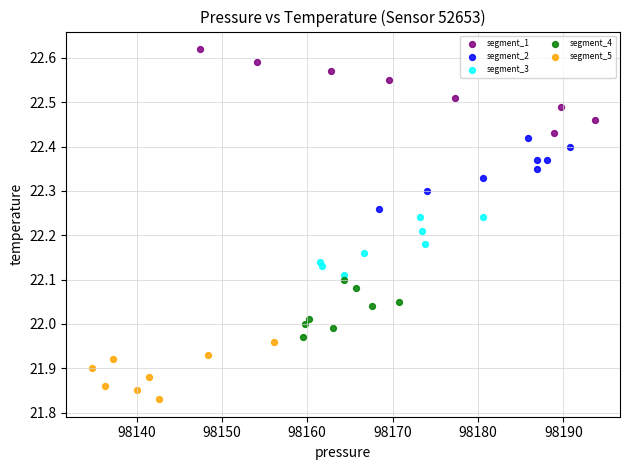

What are all the series names shown in the legend?

segment_1, segment_2, segment_3, segment_4, segment_5